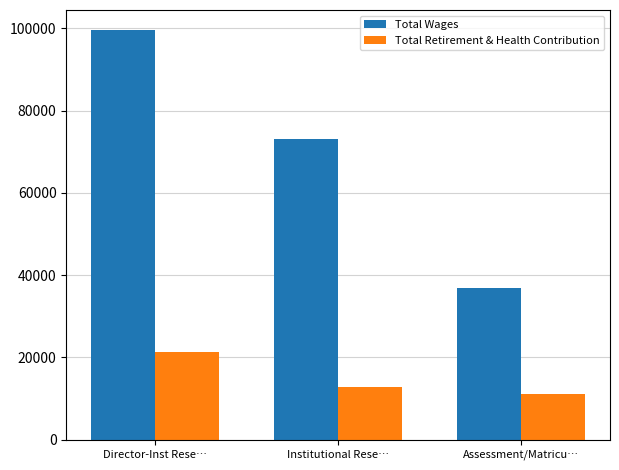

At how many categories does at least one series exceed 28135?

3